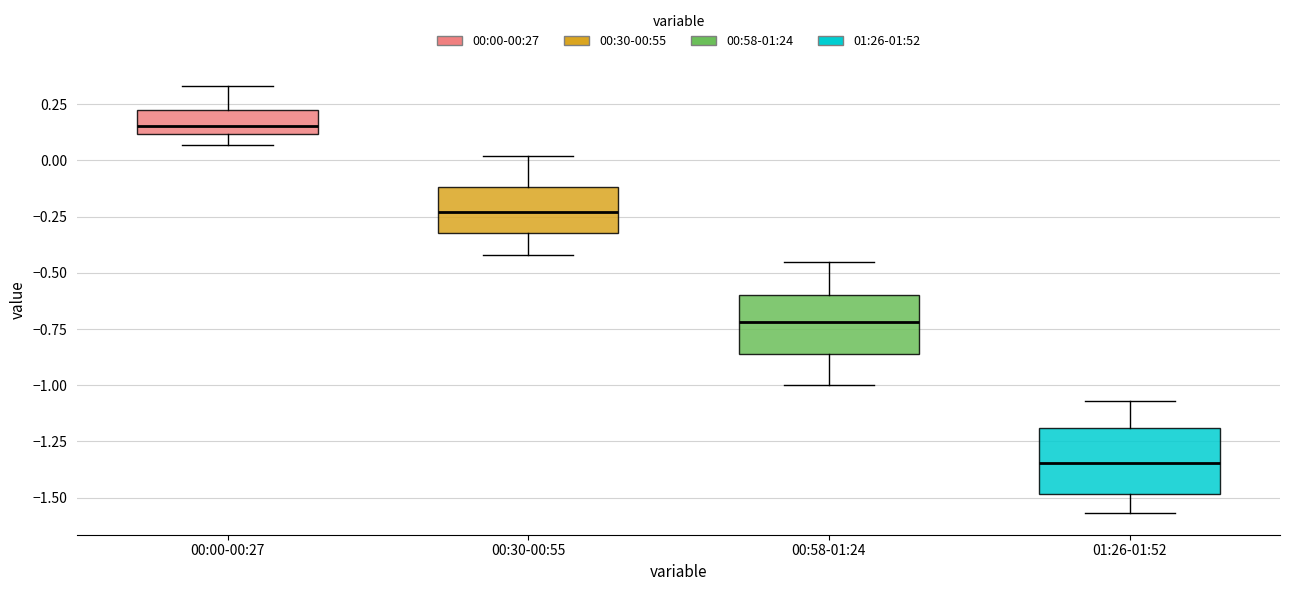

Reading left to right, read every box against the y-axis: the position of its median line, the range the box covers, and the ends of its whiskers. The values are not printed on the chart, so give them approximately, as read against the axis.

00:00-00:27: median 0.15, box 0.10 to 0.25, whiskers 0.05 to 0.35
00:30-00:55: median -0.25, box -0.30 to -0.10, whiskers -0.40 to 0.00
00:58-01:24: median -0.70, box -0.85 to -0.60, whiskers -1.00 to -0.45
01:26-01:52: median -1.35, box -1.50 to -1.20, whiskers -1.55 to -1.05